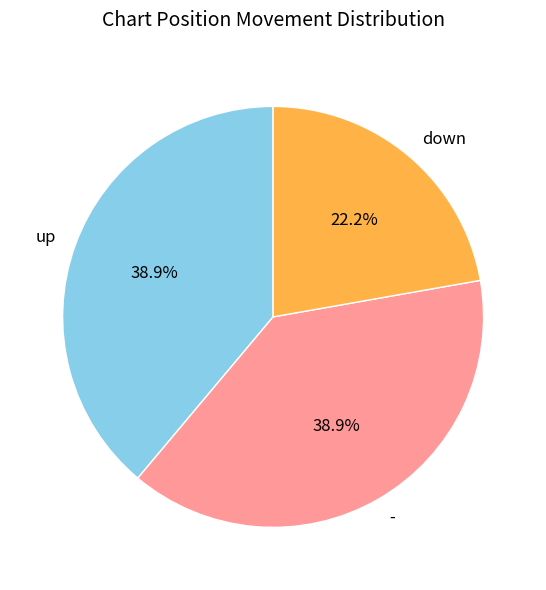

How much of the chart is everything except down?

77.8%